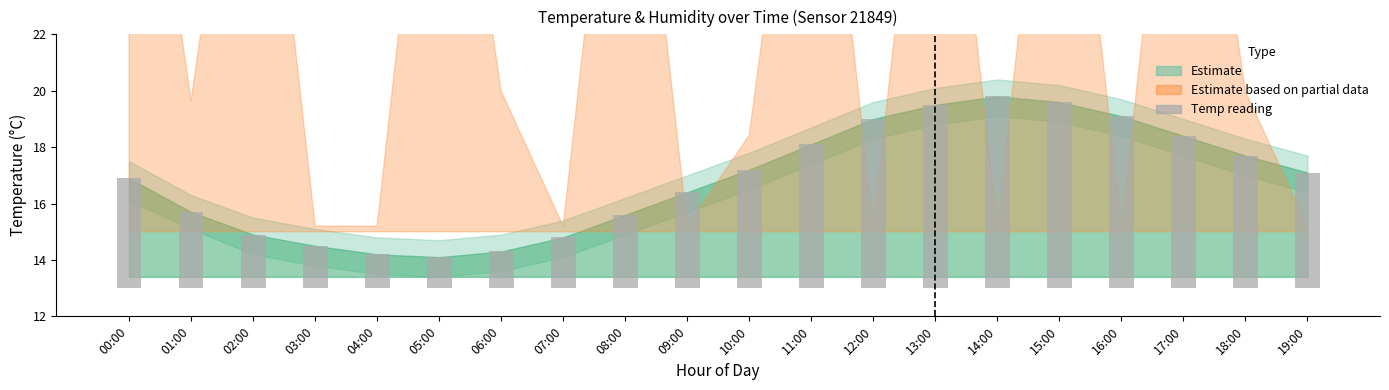

True or false: the data shows 1.8 at 07:00.

True